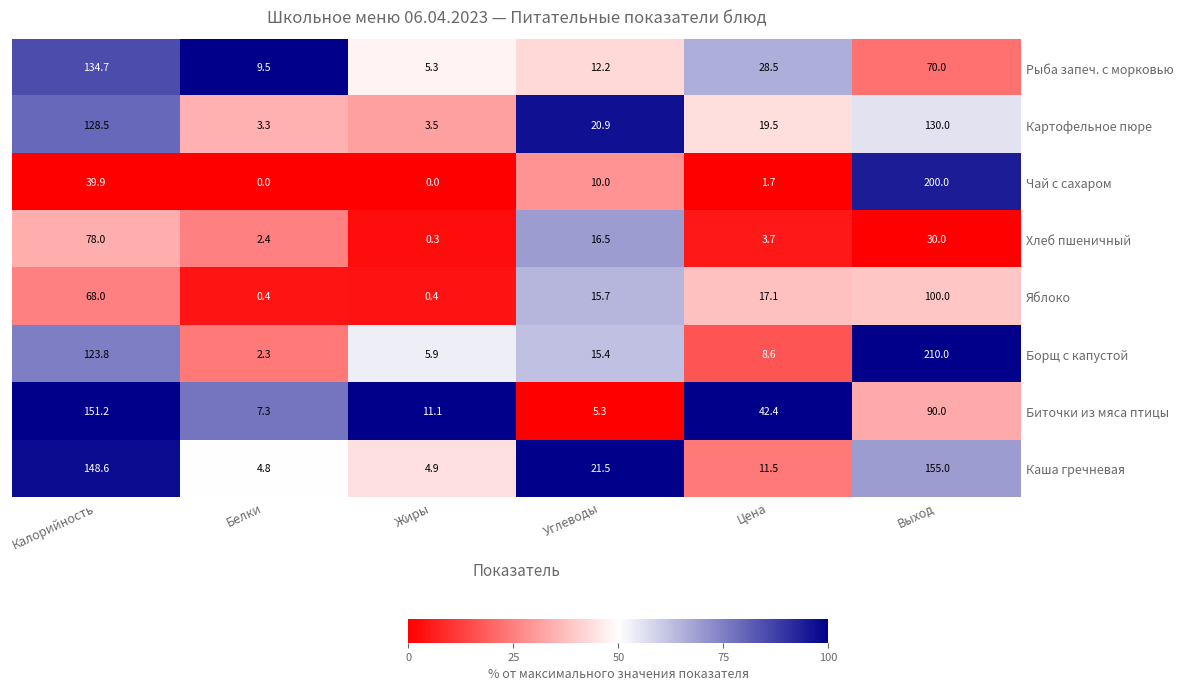

True or false: Каша гречневая has a value of 205.5 at Выход.

False